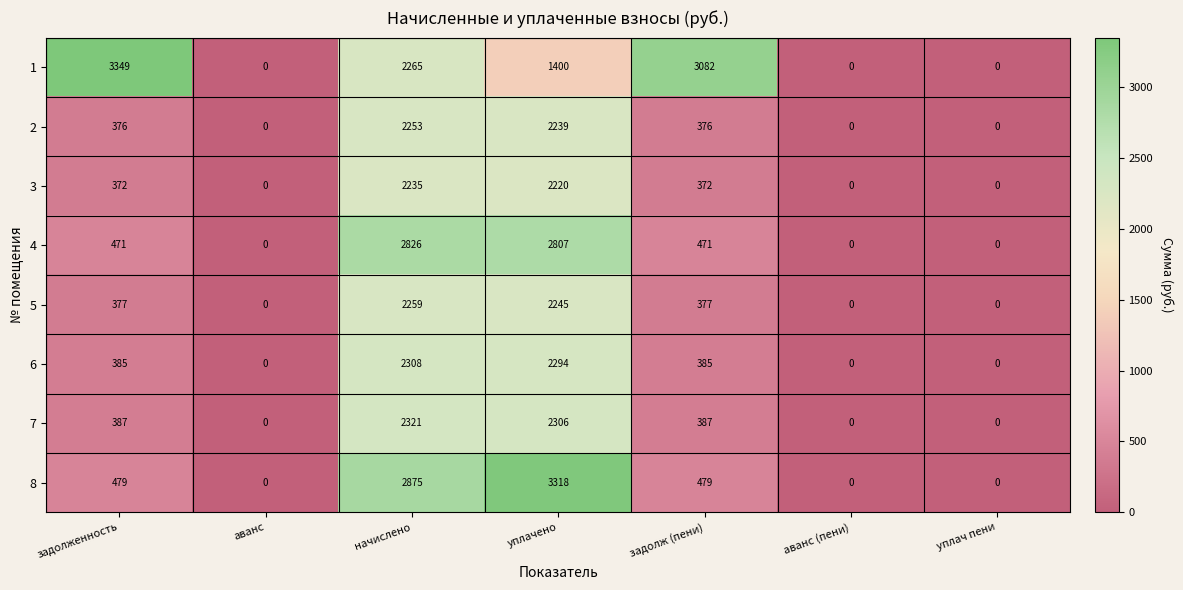

The value of 4 at задолженность is 815. True or false?

False